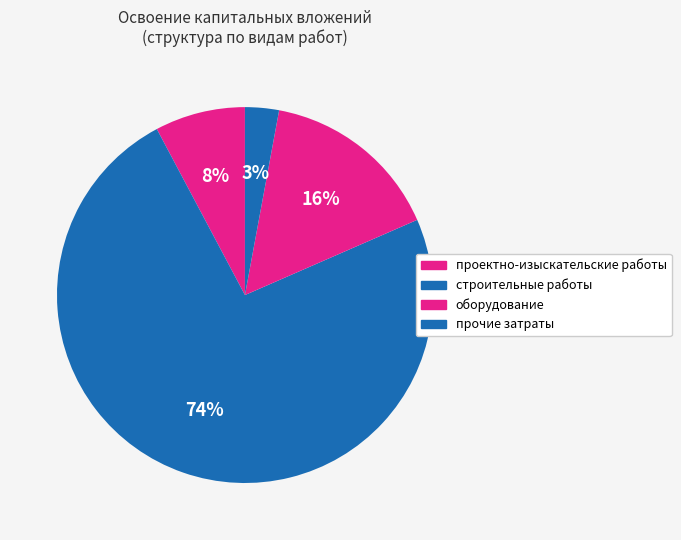

Which category has the biggest portion of the pie?

строительные работы